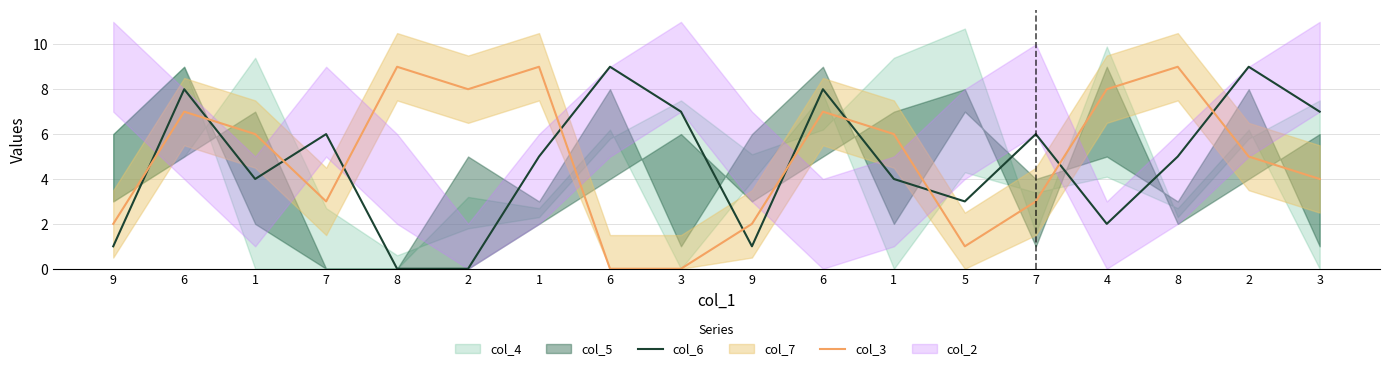

True or false: col_6 has a value of 1 at 1.

False